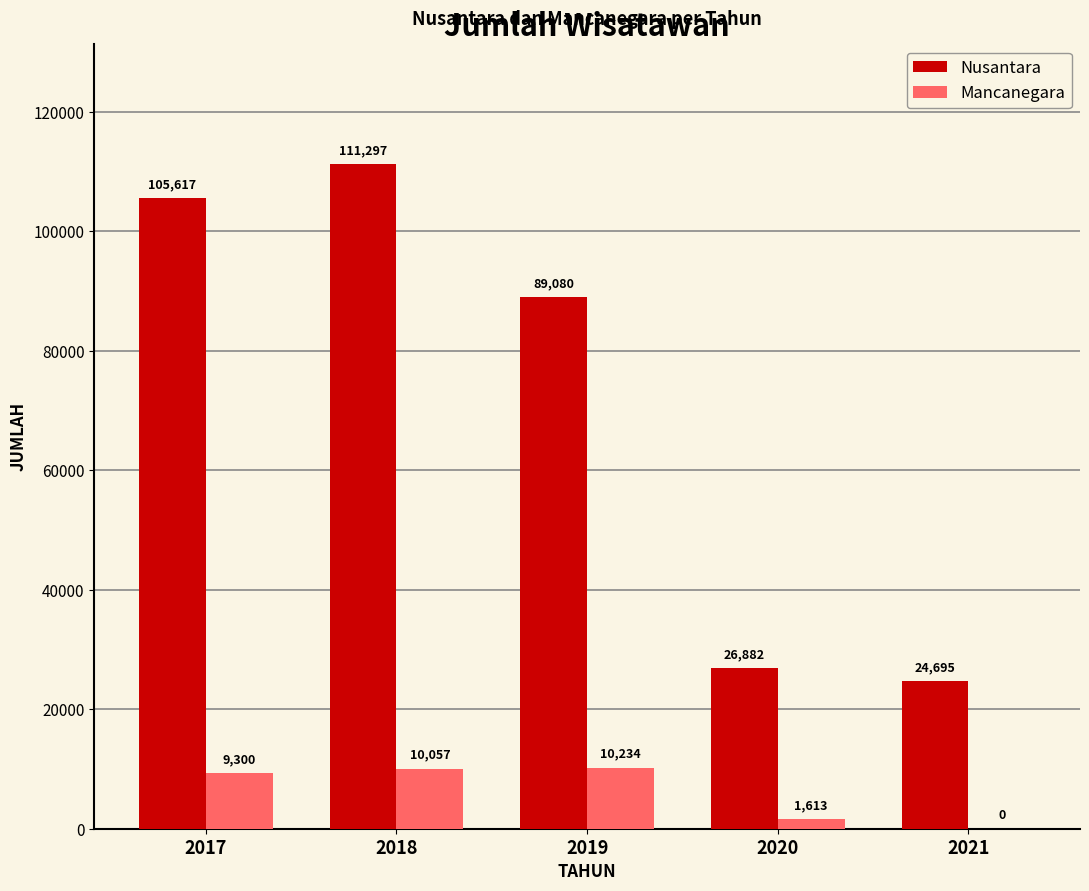

Which category has the highest value across all series?

2018